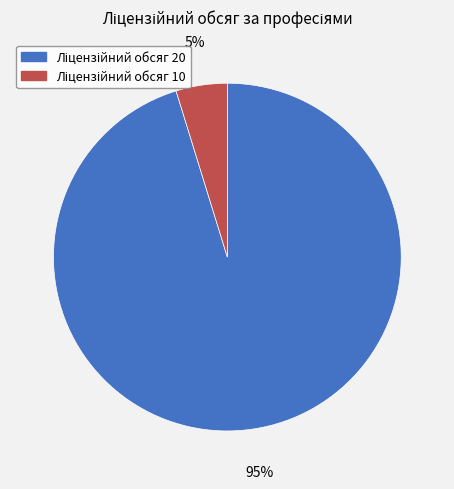

To the nearest percent, what is the difference between the largest and smallest slice percentages?

90%